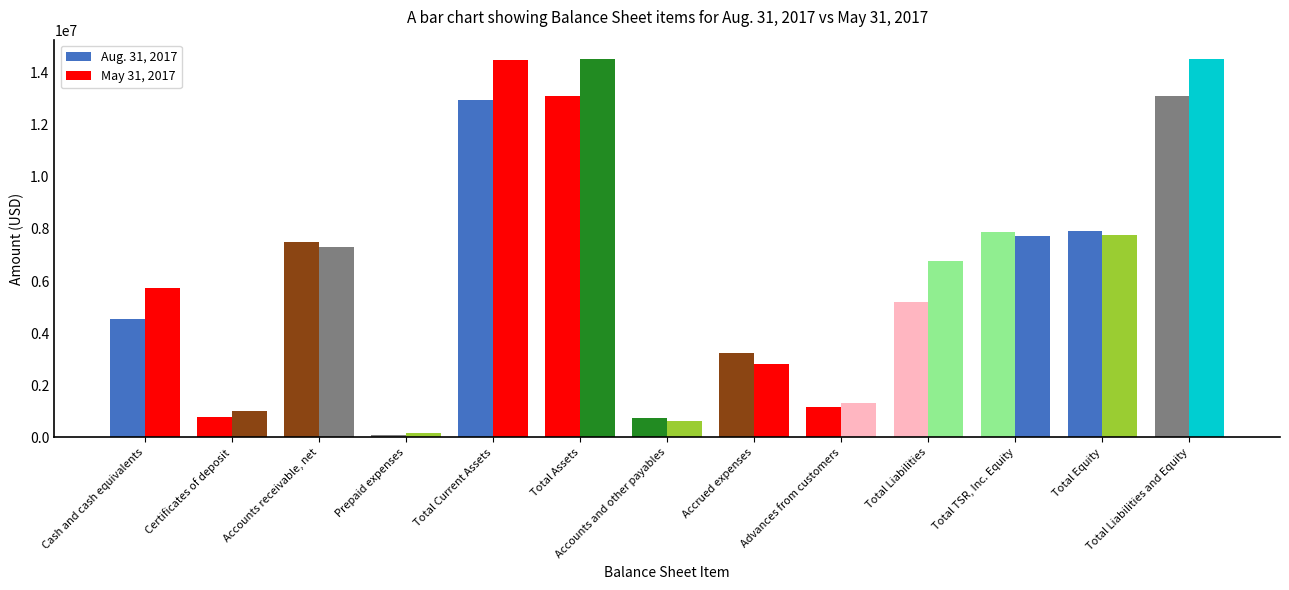

Does the chart contain any negative values?

No